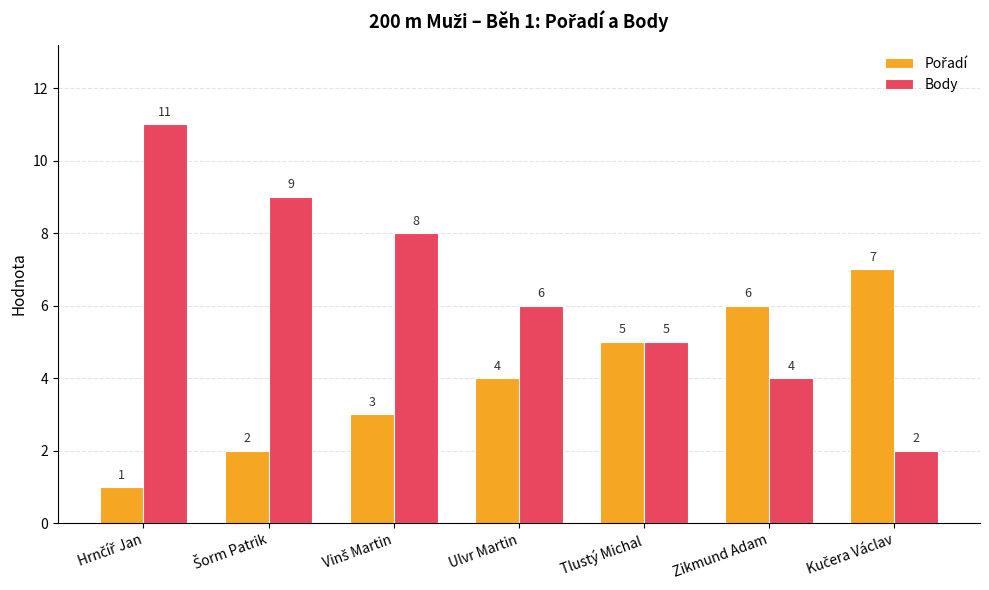

What is the difference between the maximum and minimum values in the Body series?

9